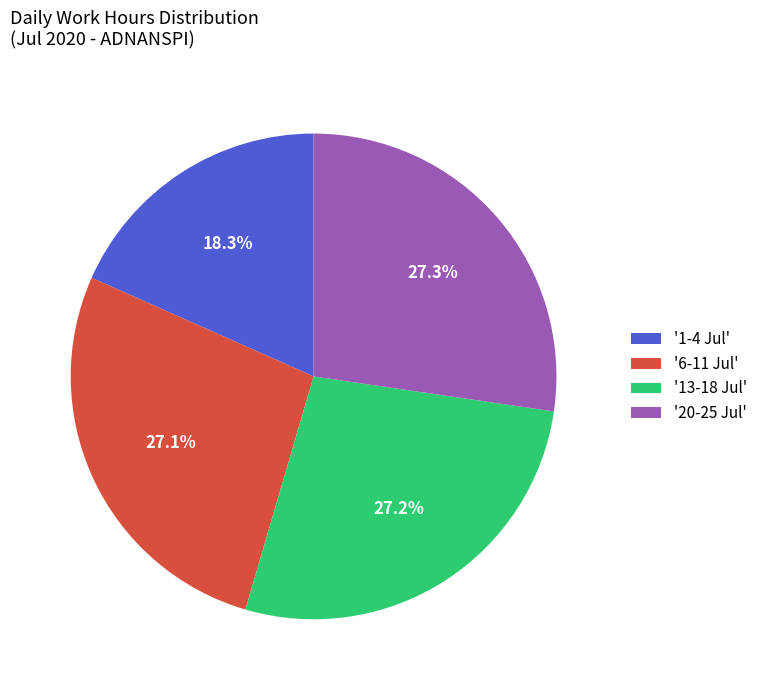

What percentage is NOT represented by '1-4 Jul'?

81.7%